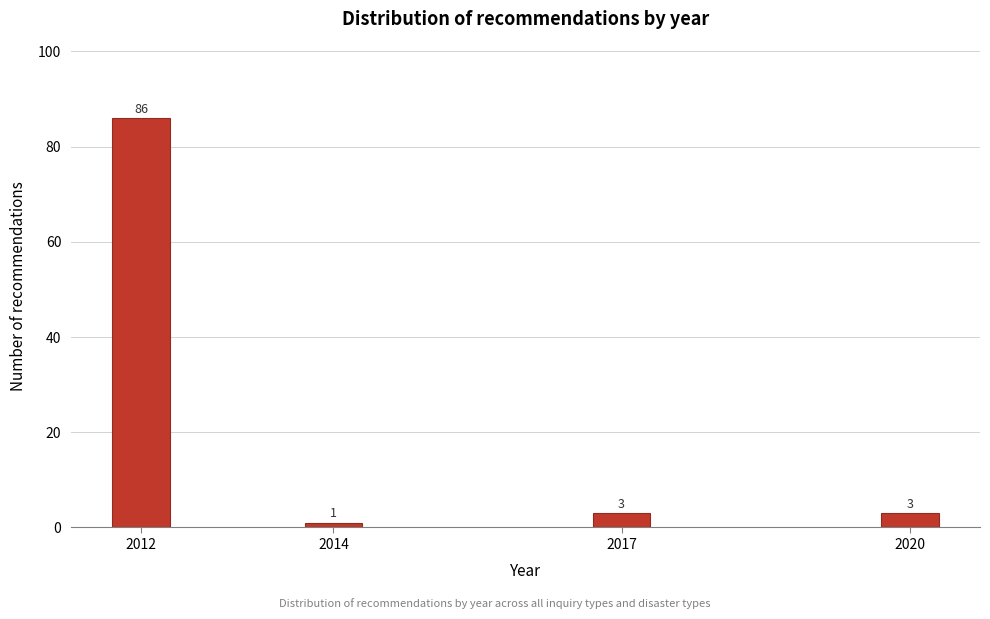

Reading right to left, extract all data points from this chart.

2020=3	2017=3	2014=1	2012=86